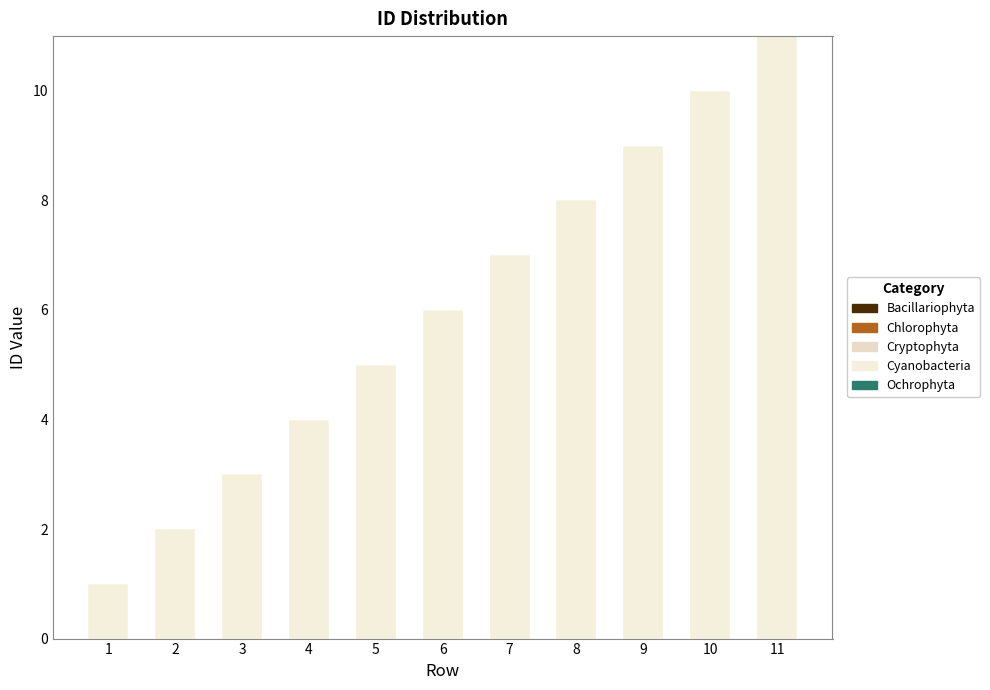

How many categories are shown in the chart?

11